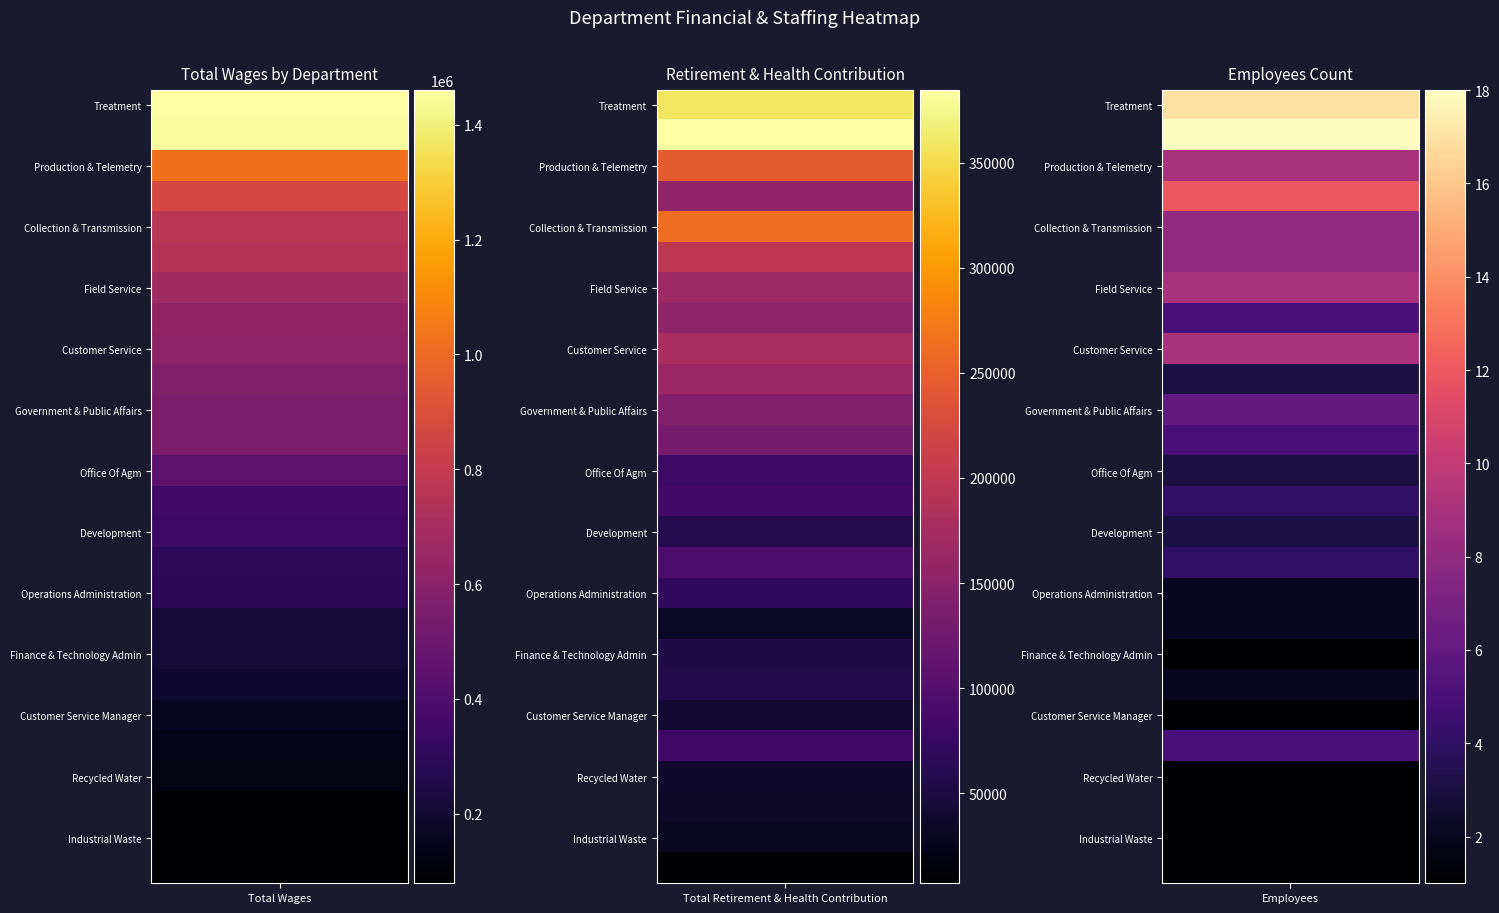

How many data points in Hr. & Risk Management are above 154568?

1